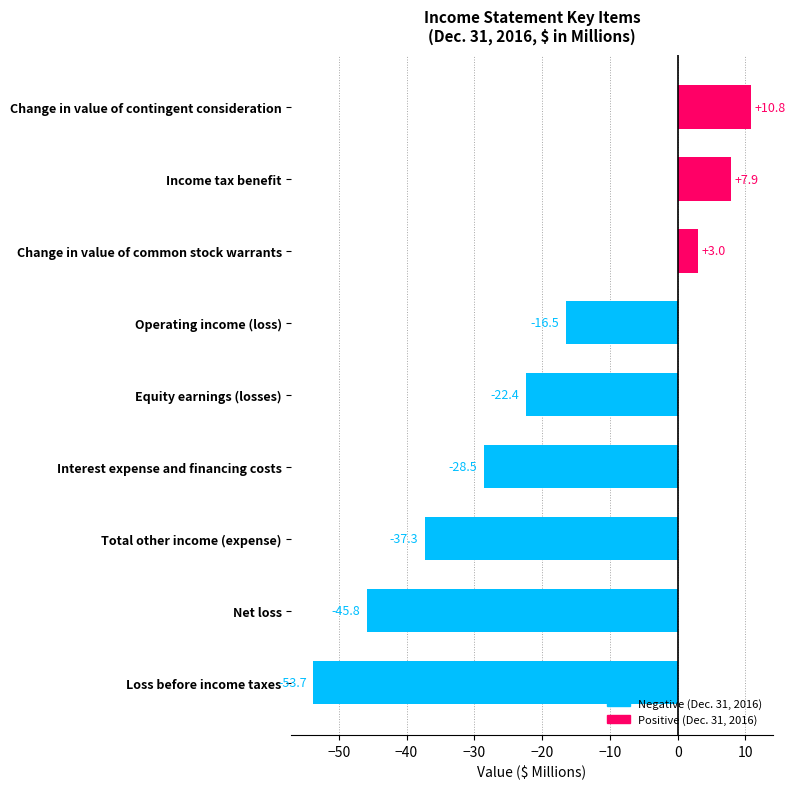

List the labels in order of value, smallest first.

Loss before income taxes, Net loss, Total other income (expense), Interest expense and financing costs, Equity earnings (losses), Operating income (loss), Change in value of common stock warrants, Income tax benefit, Change in value of contingent consideration